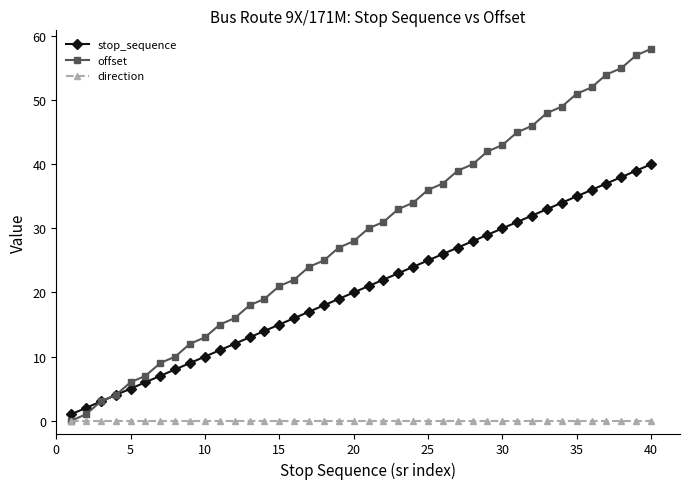

Rank the series by their maximum value, from lowest to highest.

direction, stop_sequence, offset